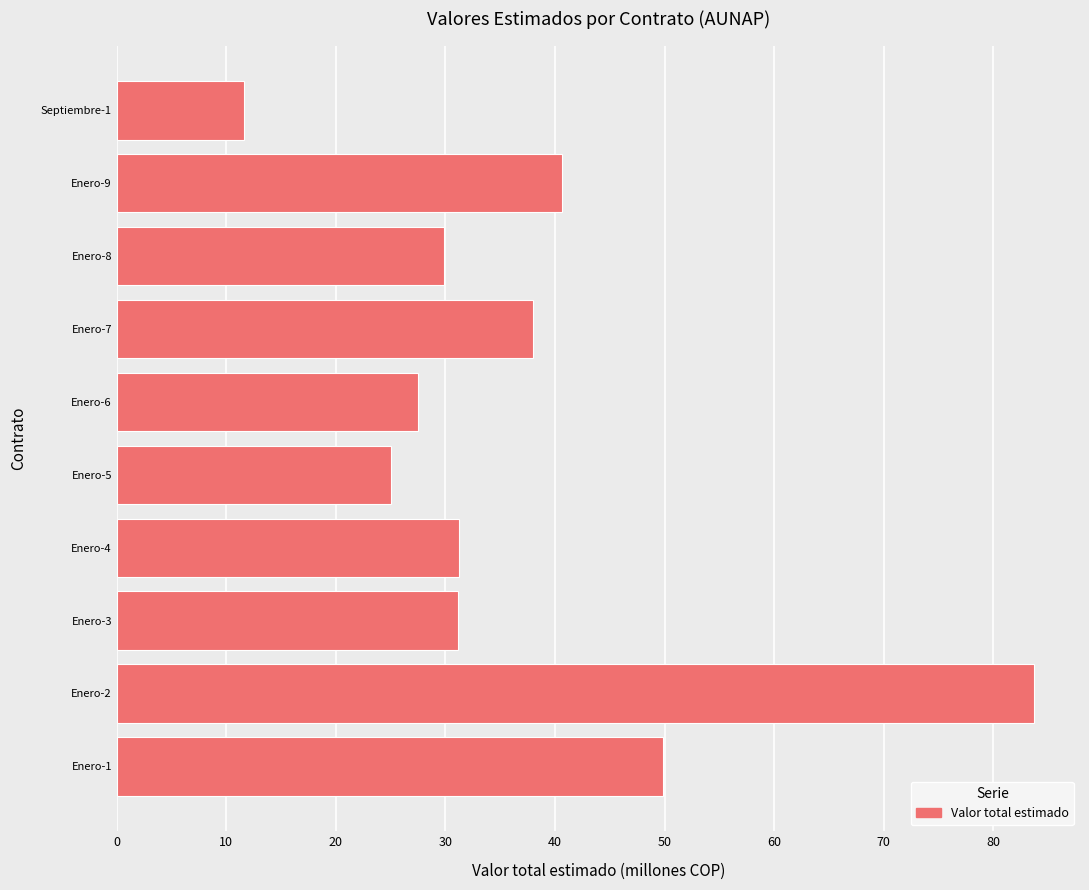

What is the maximum value shown in the chart?

83.7